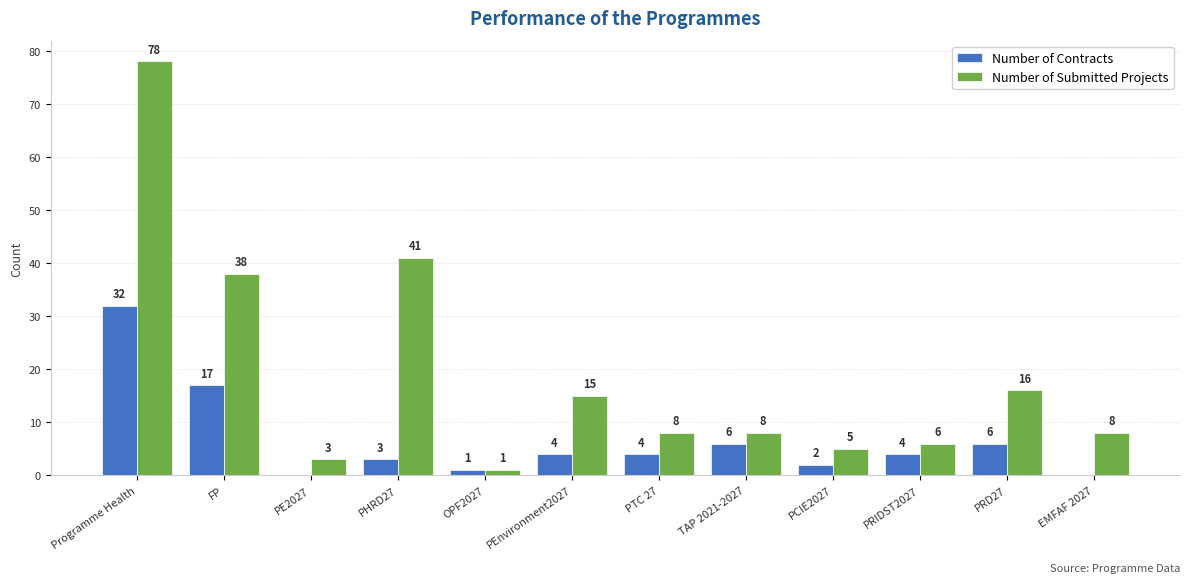

What is the total value across all series at PRD27?

22